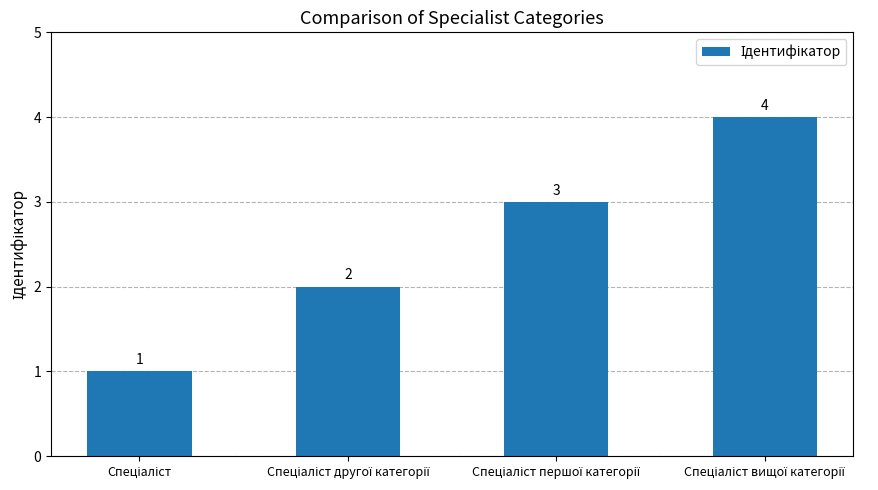

What is the value of the 3rd bar from the left?

3